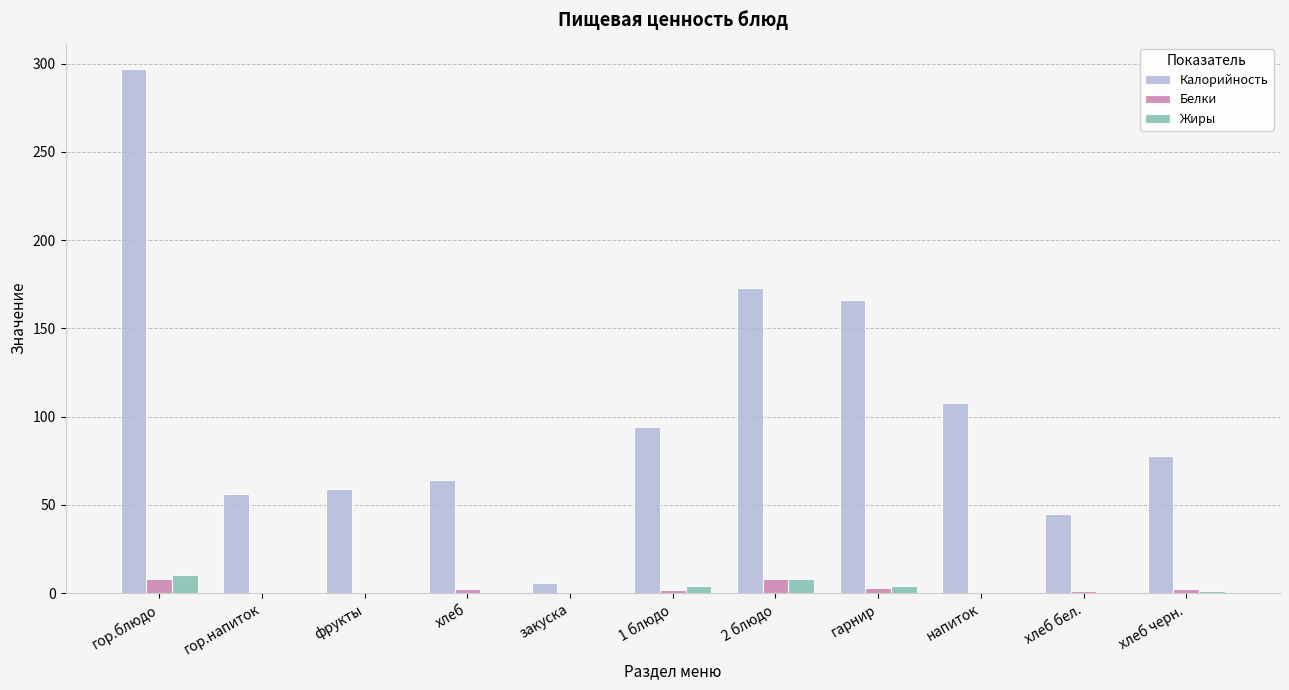

How many data points does each series have?

11